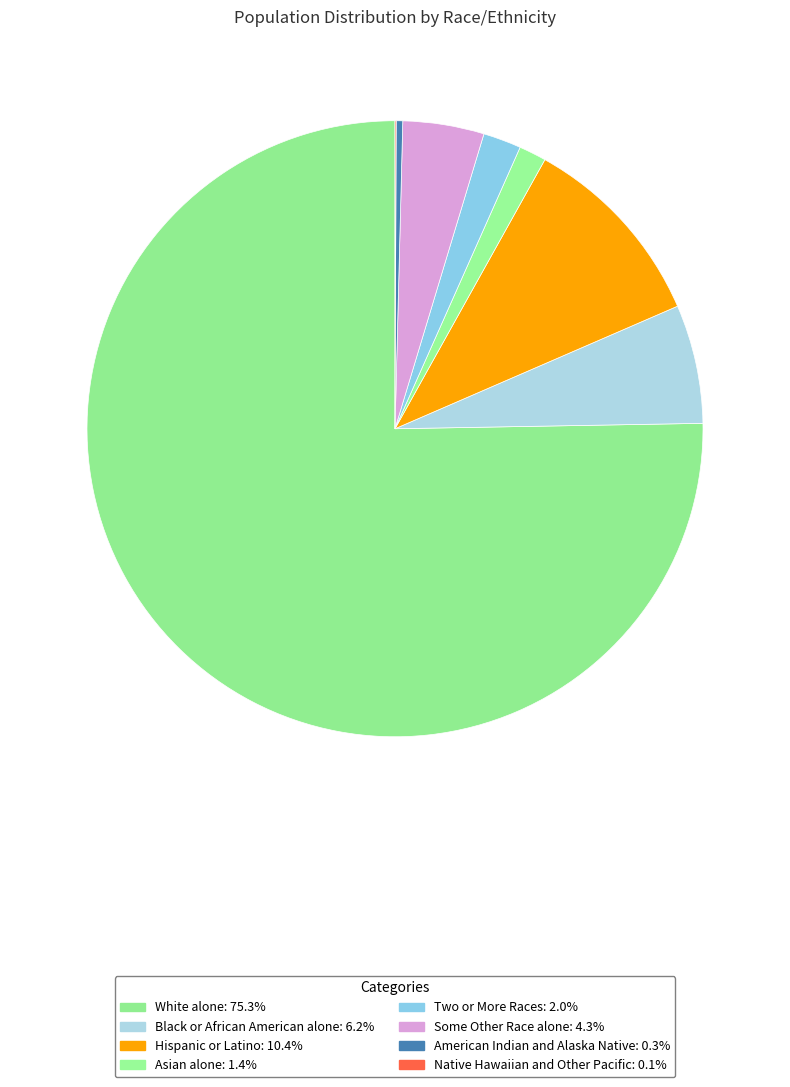

How many segments does this pie chart have?

8